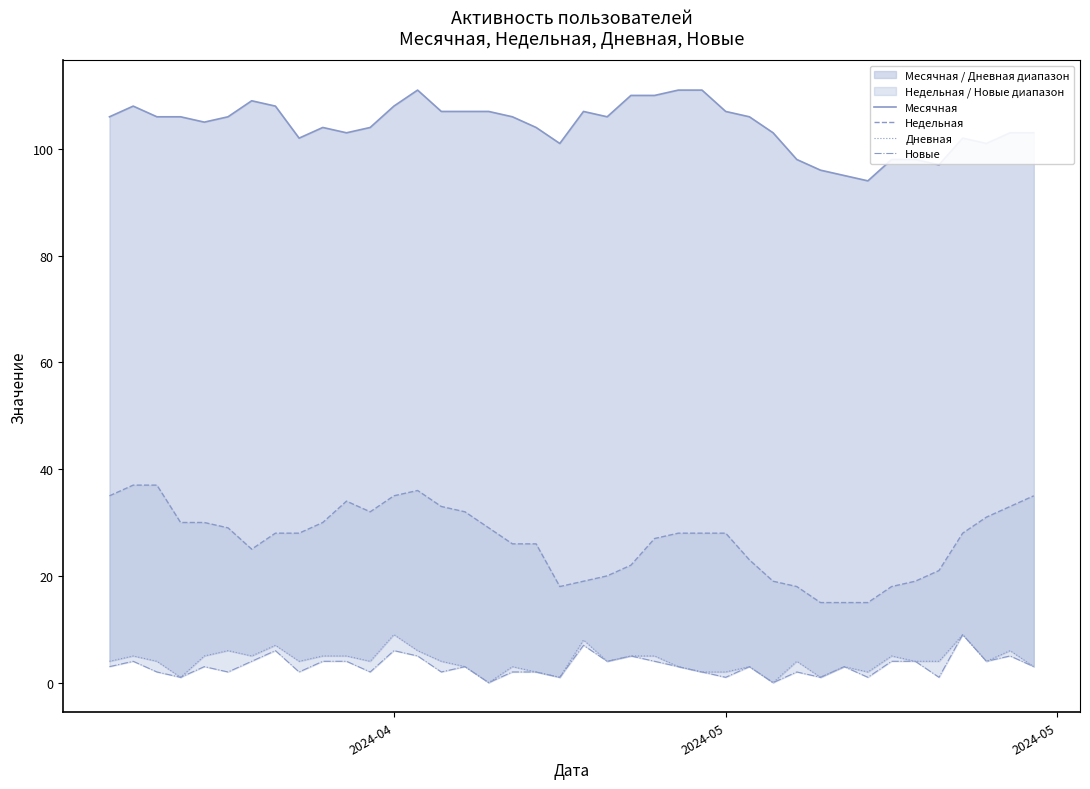

Reading left to right, what are all the values shown in this chart?

Месячная: 106	108	106	106	105	106	109	108	102	104	103	104	108	111	107	107	107	106	104	101	107	106	110	110	111	111	107	106	103	98	96	95	94	98	98	97	102	101	103	103
Недельная: 35	37	37	30	30	29	25	28	28	30	34	32	35	36	33	32	29	26	26	18	19	20	22	27	28	28	28	23	19	18	15	15	15	18	19	21	28	31	33	35
Дневная: 4	5	4	1	5	6	5	7	4	5	5	4	9	6	4	3	0	3	2	1	8	4	5	5	3	2	2	3	0	4	1	3	2	5	4	4	9	4	6	3
Новые: 3	4	2	1	3	2	4	6	2	4	4	2	6	5	2	3	0	2	2	1	7	4	5	4	3	2	1	3	0	2	1	3	1	4	4	1	9	4	5	3